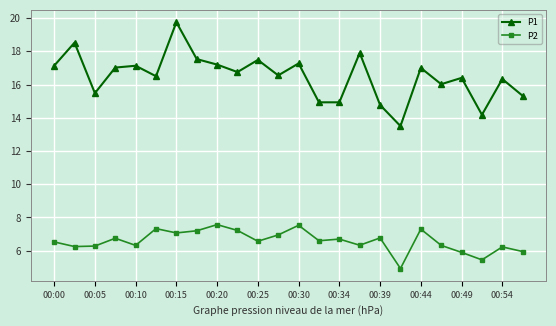

What is the sum of all P1 values?

395.6